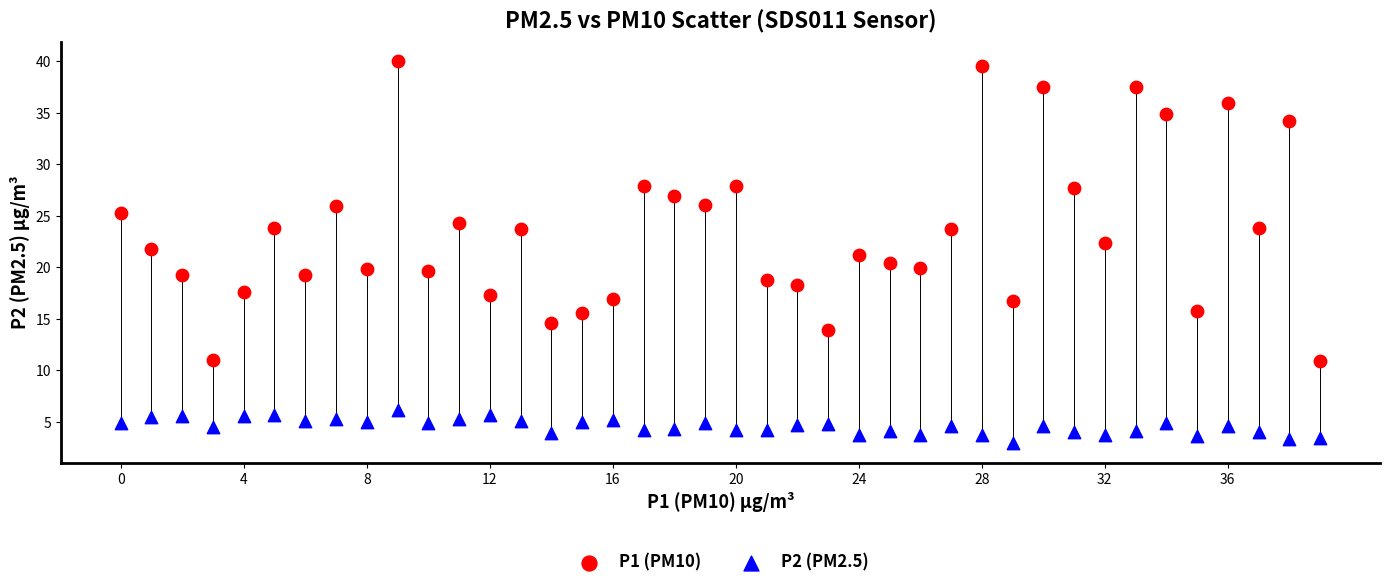

What are all the series names shown in the legend?

P1 (PM10), P2 (PM2.5)